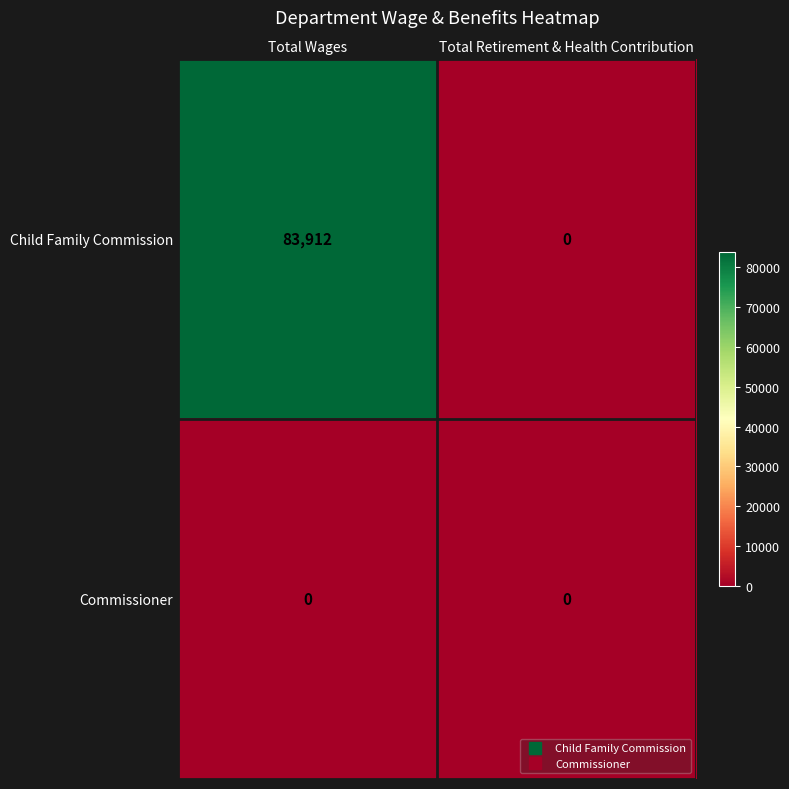

True or false: Commissioner has a value of 0 at Total Retirement & Health Contribution.

True